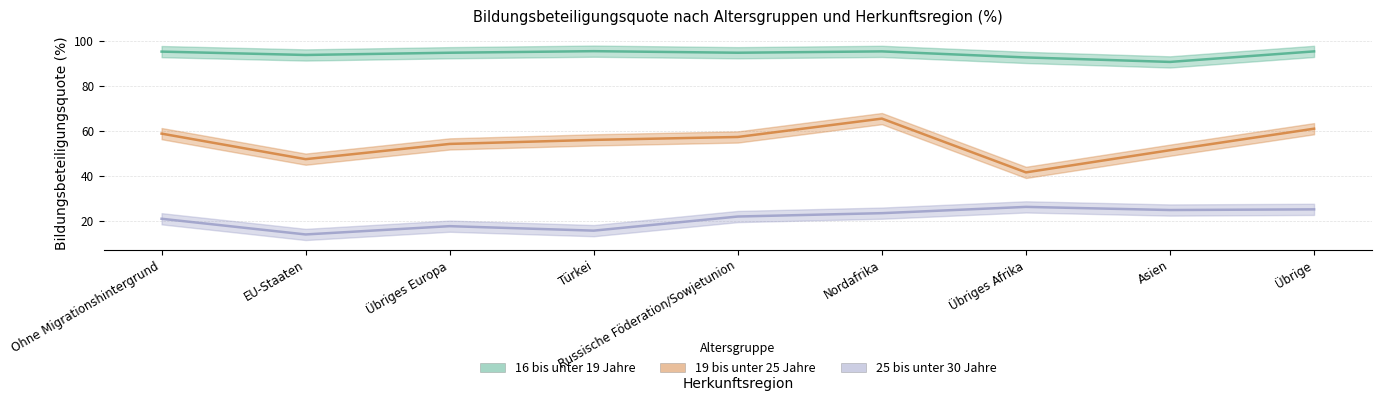

At how many categories does at least one series exceed 54?

9